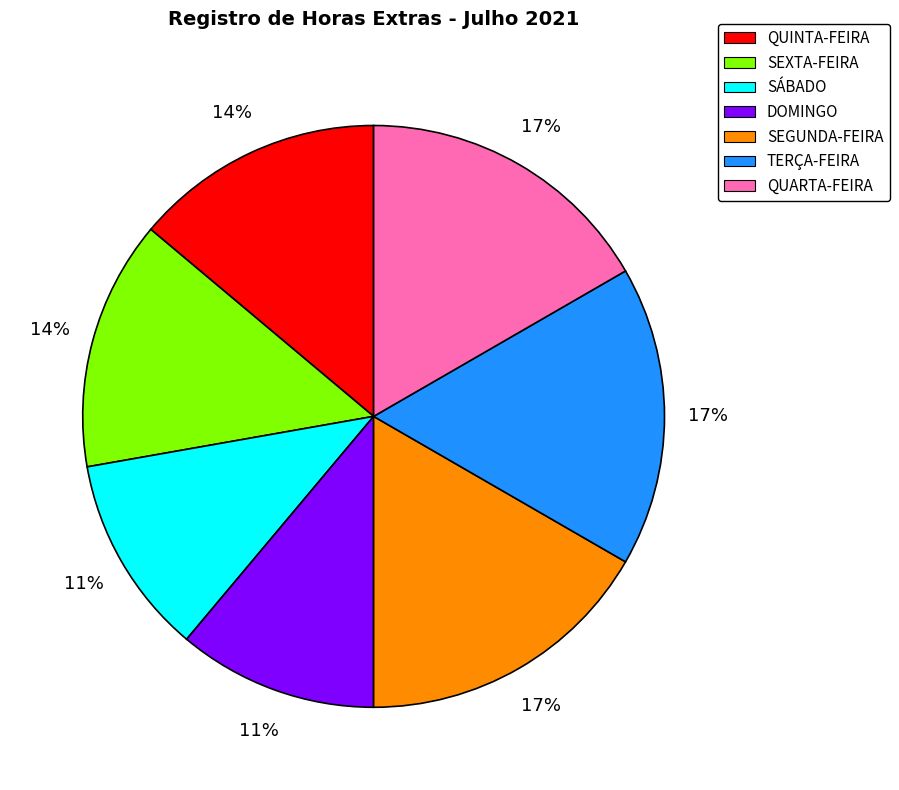

To the nearest percent, what is the combined percentage of DOMINGO and QUARTA-FEIRA?

28%